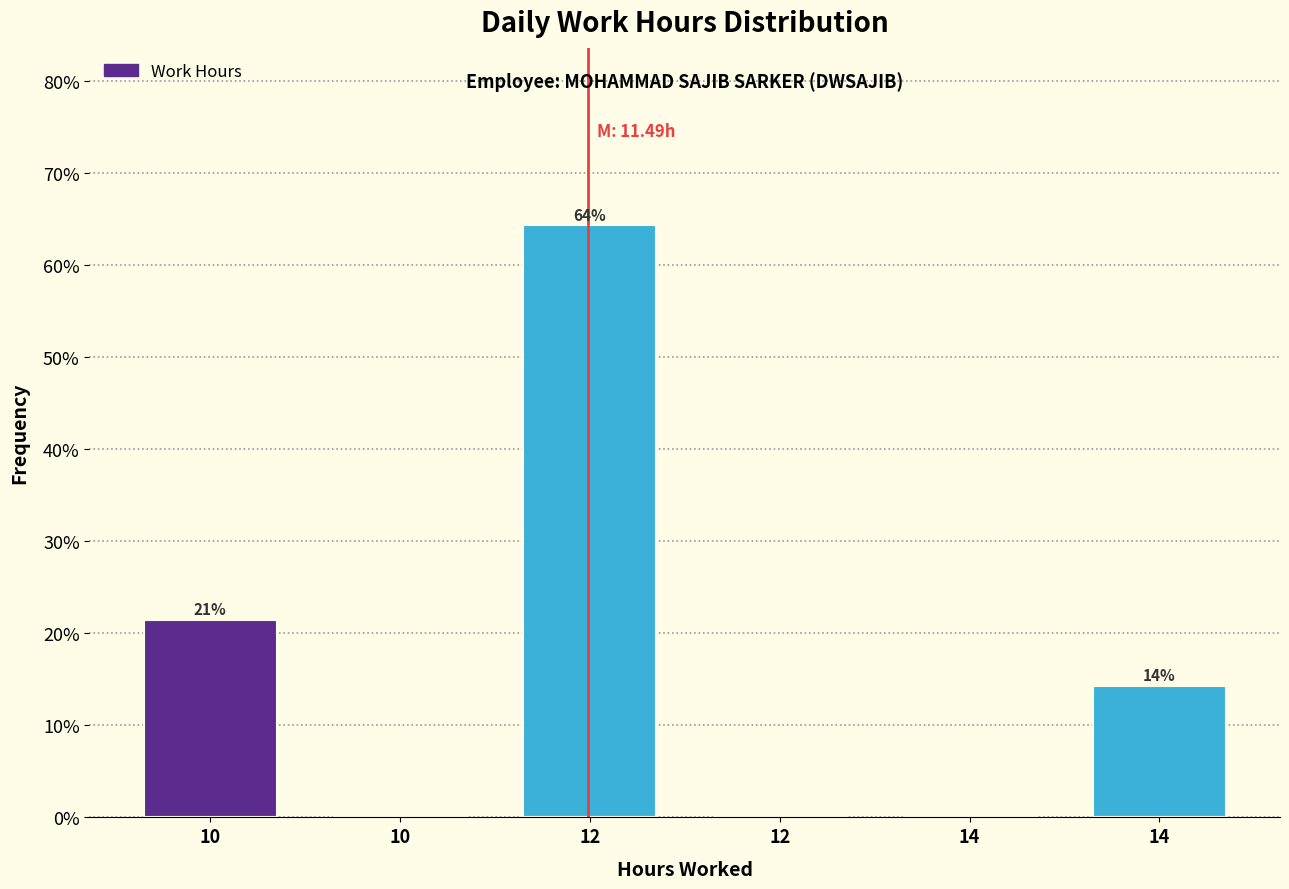

Are the bars horizontal?

No